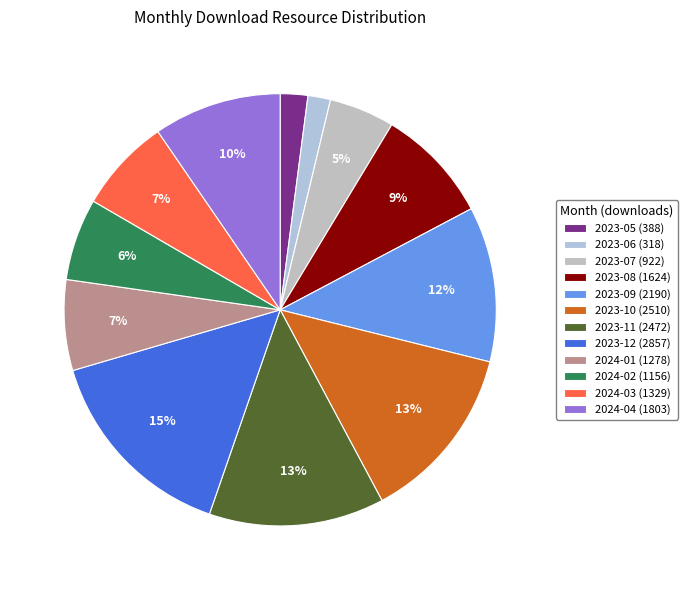

Is it true that 2023-06 is 11% of the pie?

False